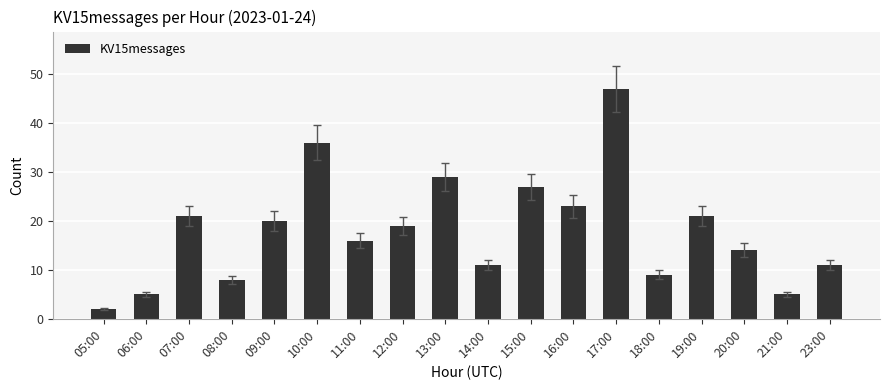

Reading left to right, what are all the values shown in this chart?

2	5	21	8	20	36	16	19	29	11	27	23	47	9	21	14	5	11